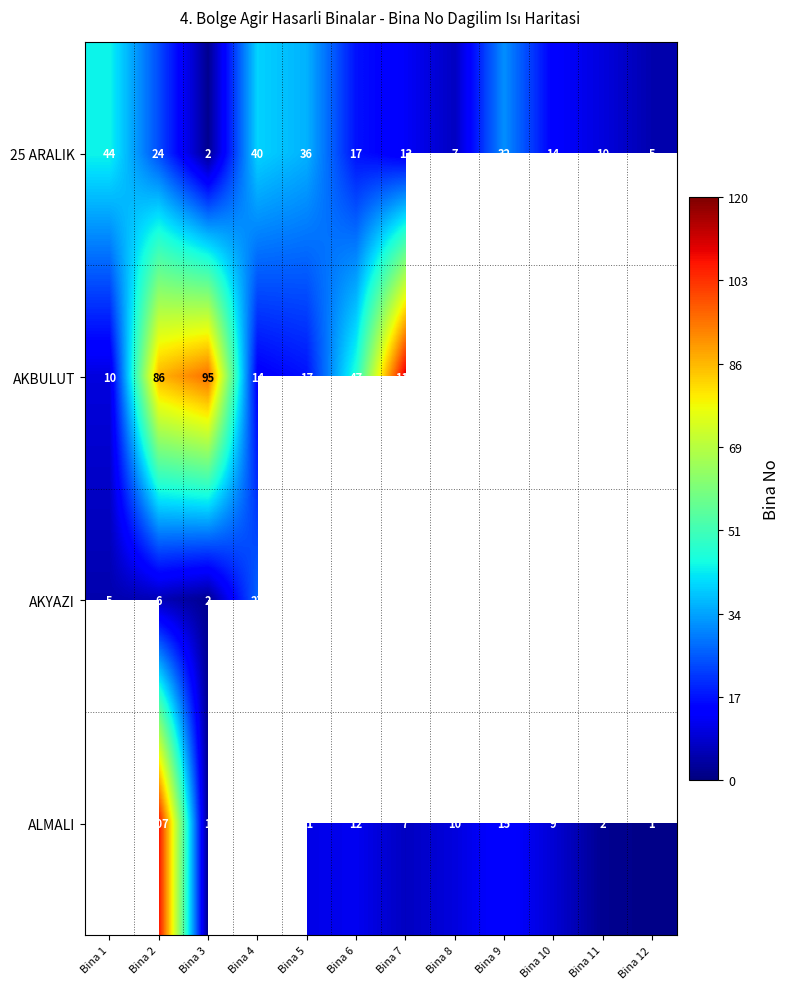

At how many categories does at least one series exceed 107?

1